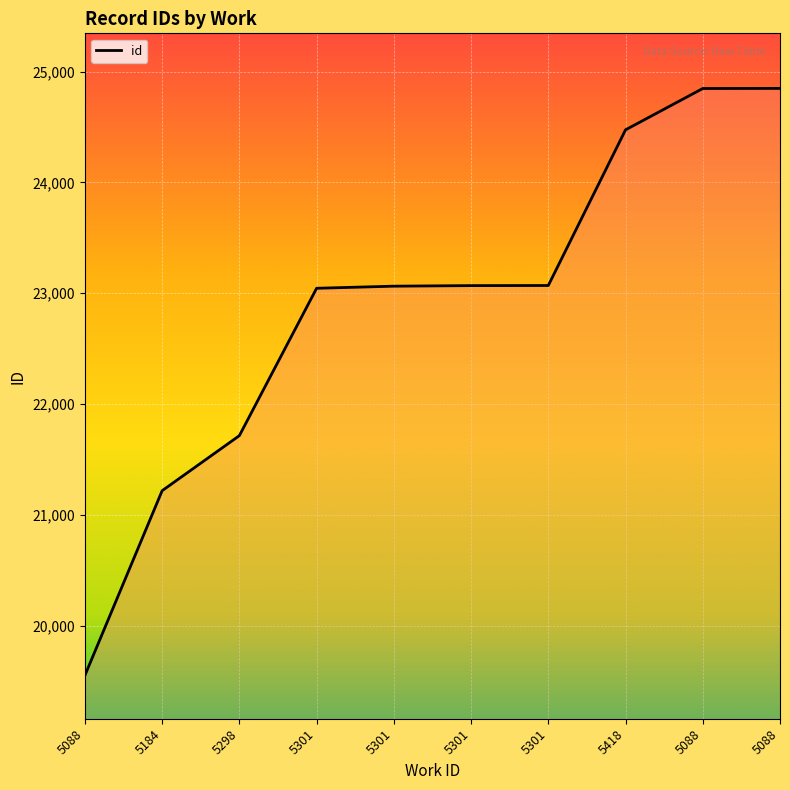

The chart shows a value of 9391 at 5301. True or false?

False